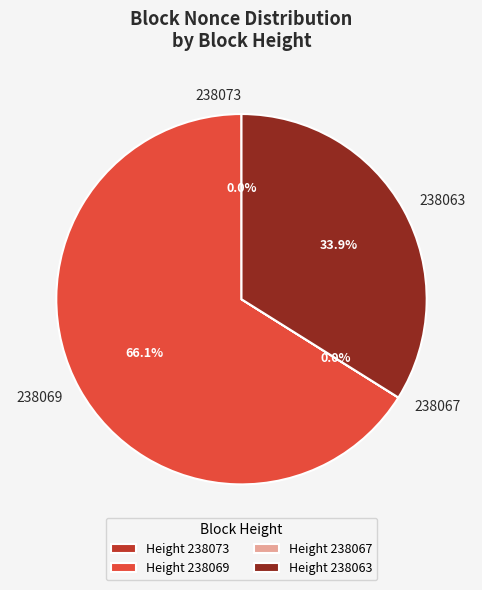

True or false: 238063 accounts for 34% of the total.

True